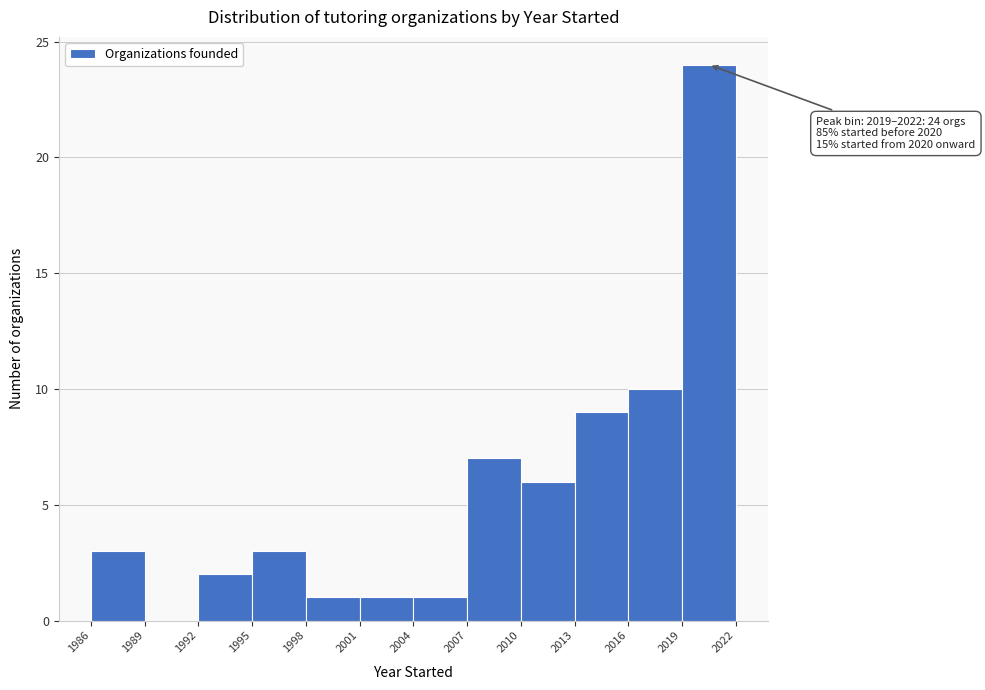

Over which range of the x-axis is the bar tallest?

2019 to 2022